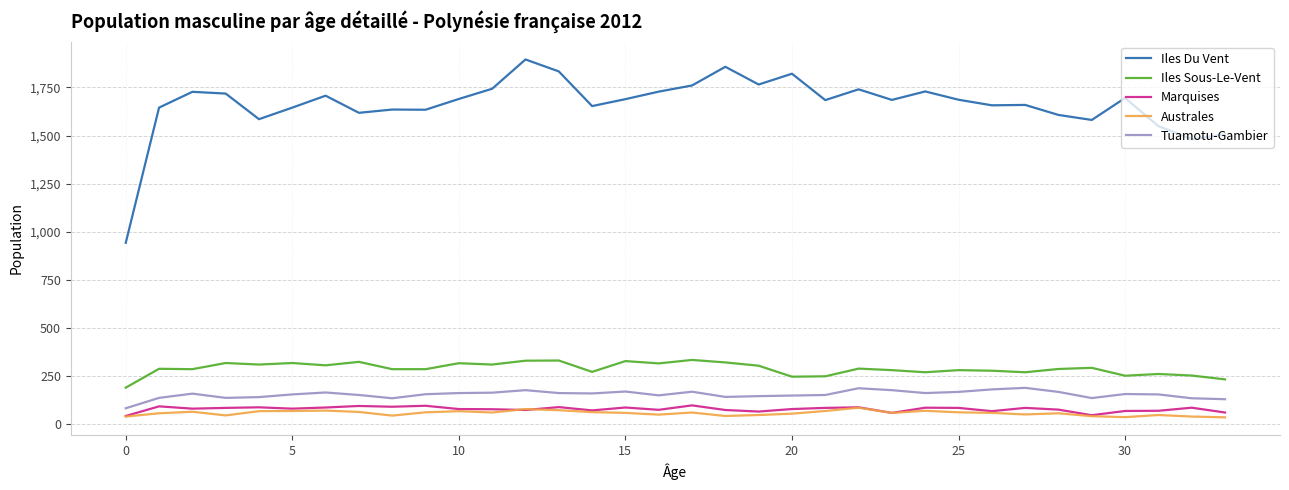

Which series has the largest total across all categories?

Iles Du Vent